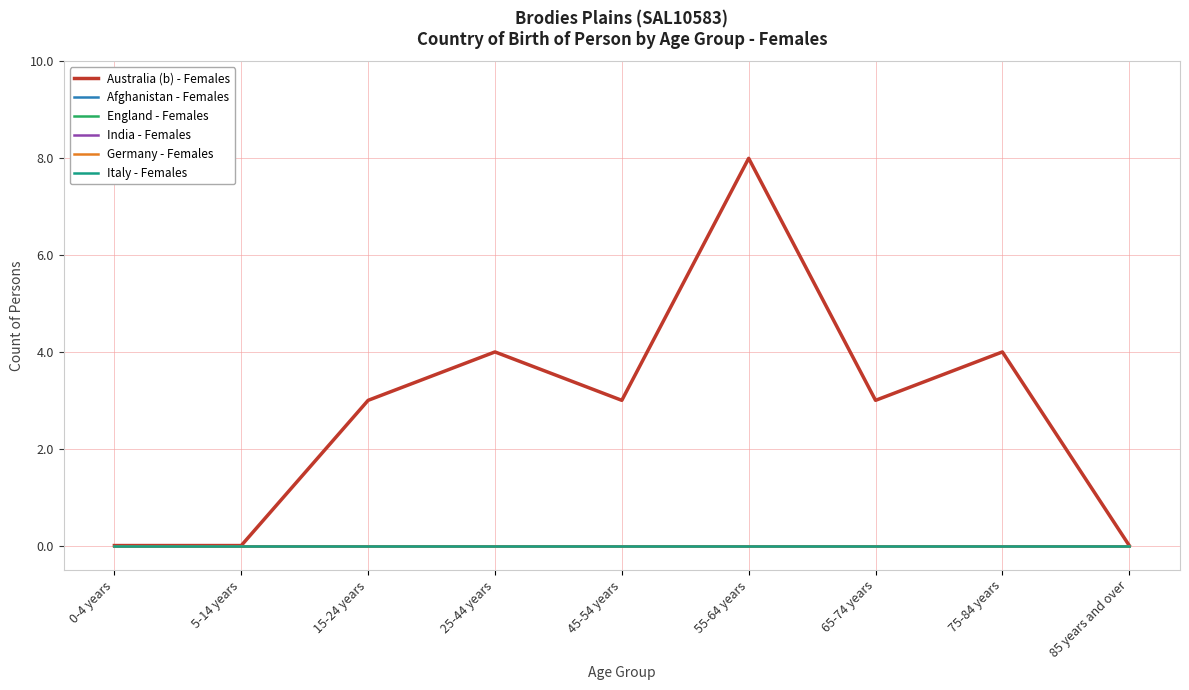

The Afghanistan - Females series shows 0 at 25-44 years. True or false?

True